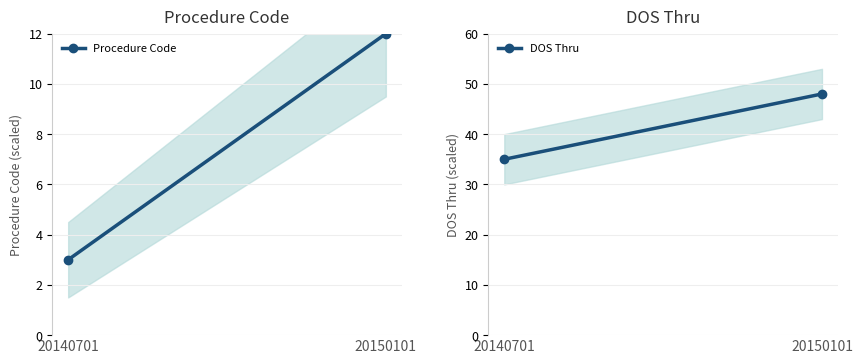

How many lines are shown in the chart?

2